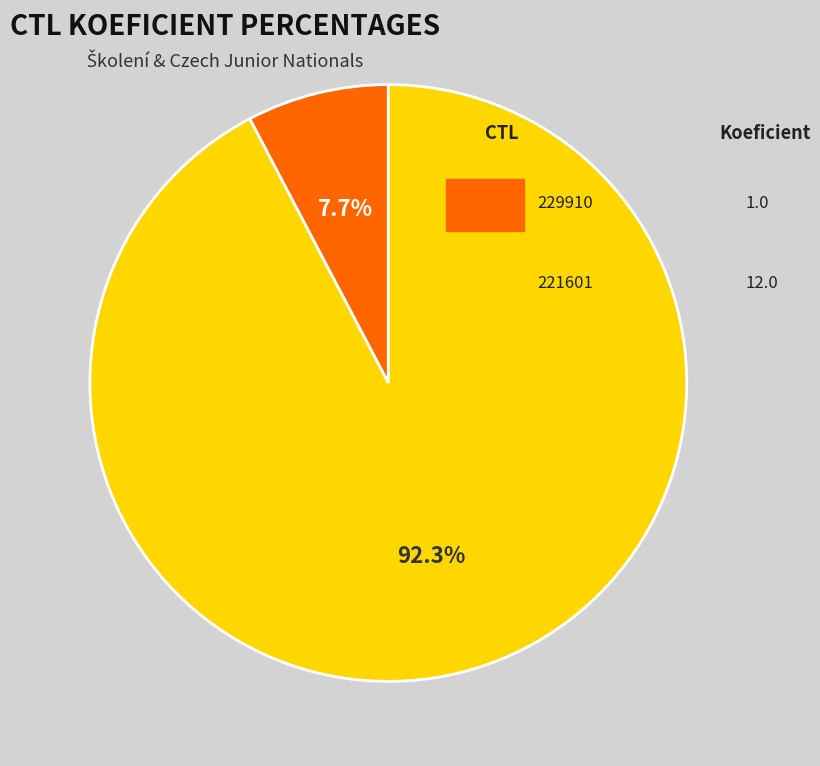

To the nearest percent, what is the difference between the largest and smallest slice percentages?

85%